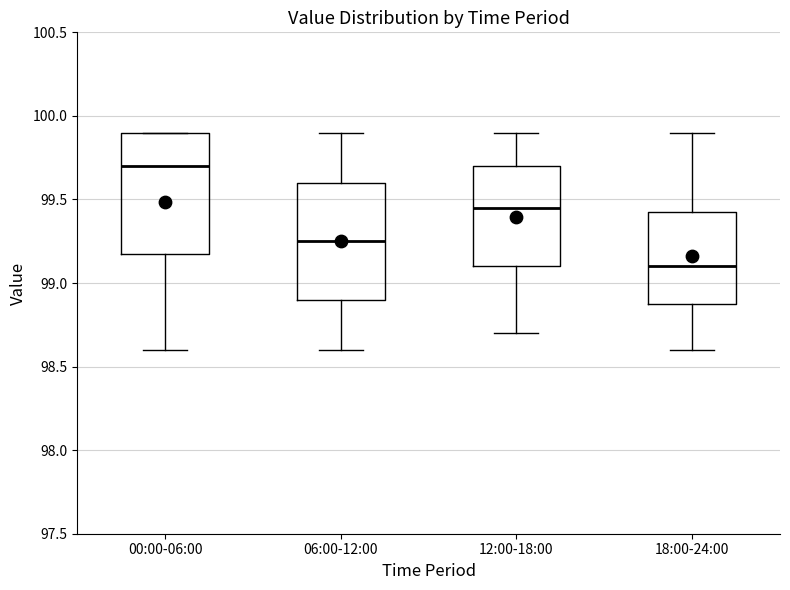

Which box's median line is the highest?

00:00-06:00